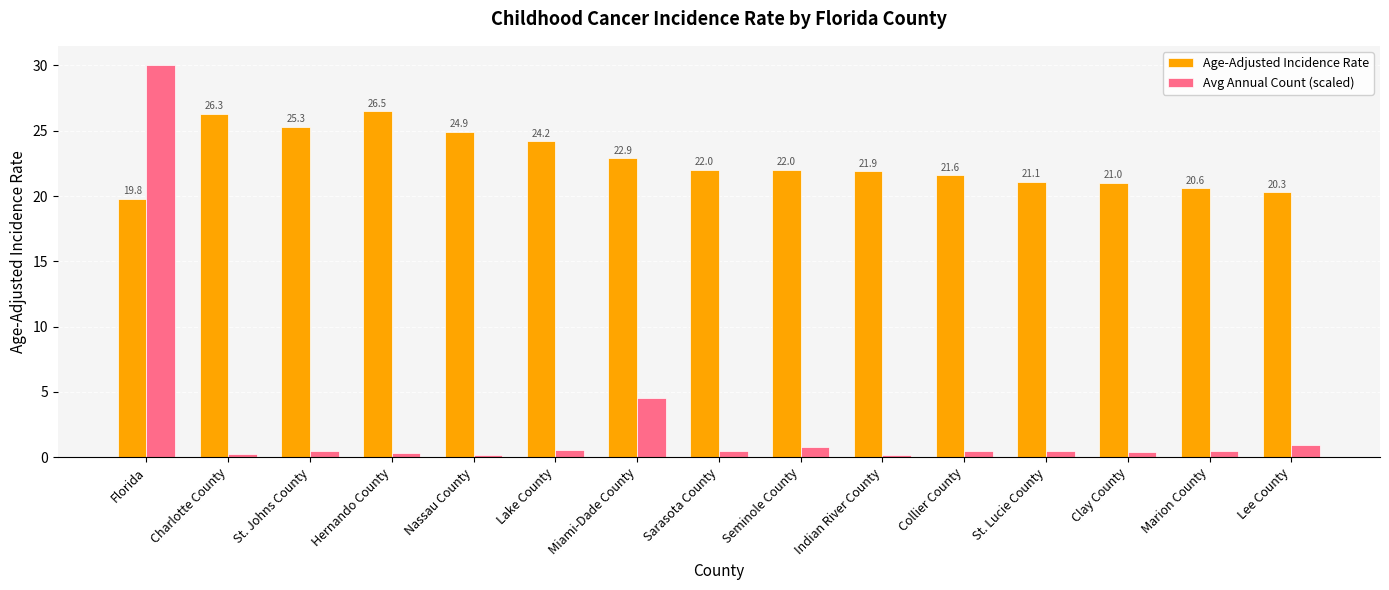

At Collier County, list the series in order from smallest to largest.

Avg Annual Count (scaled), Age-Adjusted Incidence Rate